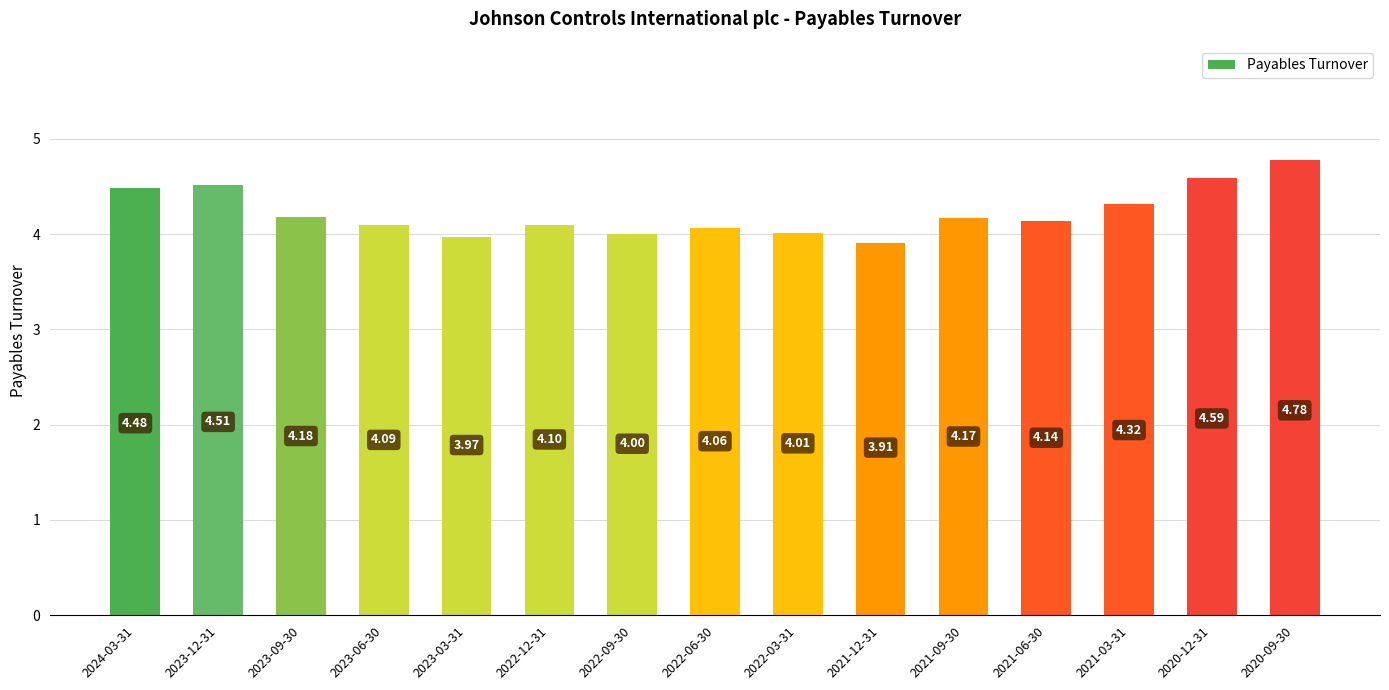

What is the maximum value shown in the chart?

4.8